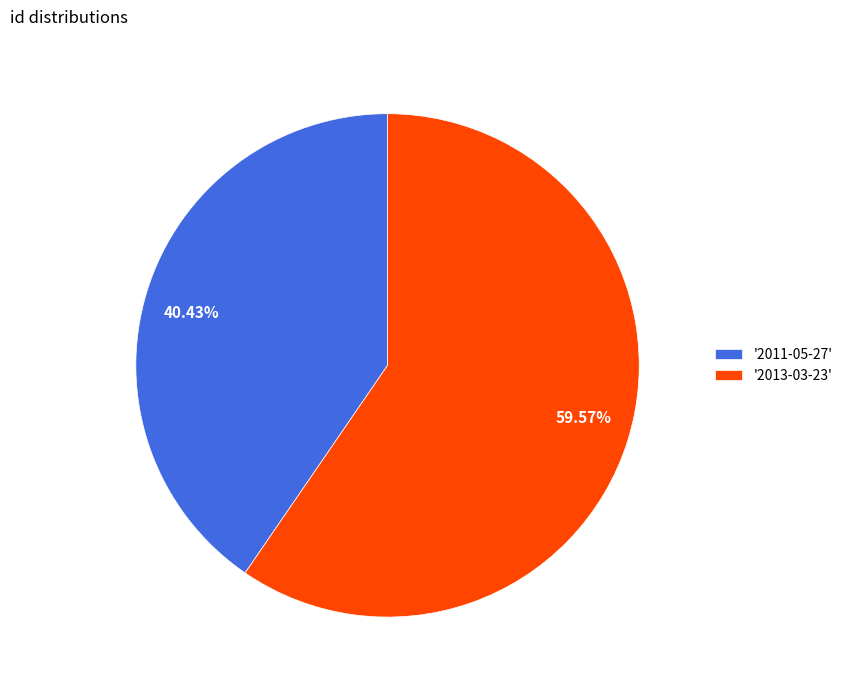

Does any single category account for the majority?

Yes